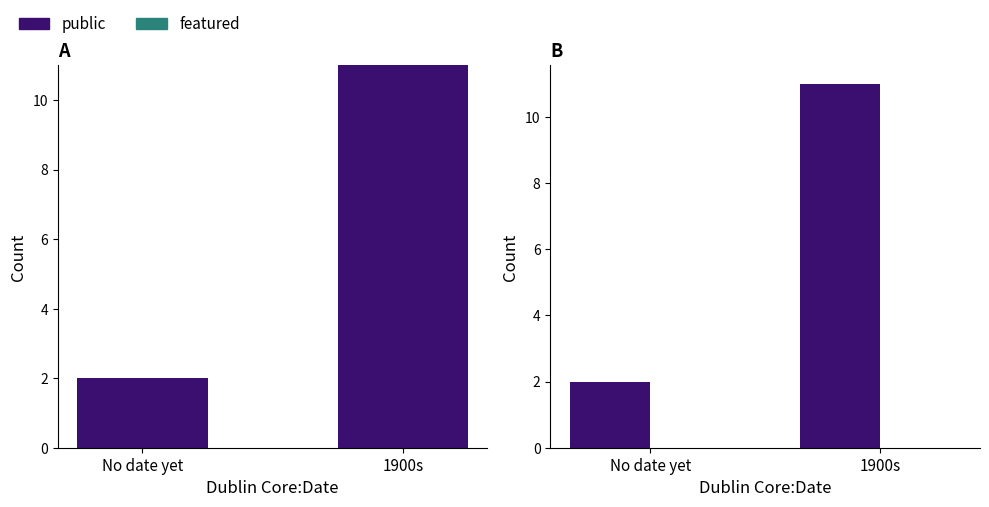

What is the difference between the public values at 1900s and No date yet?

9